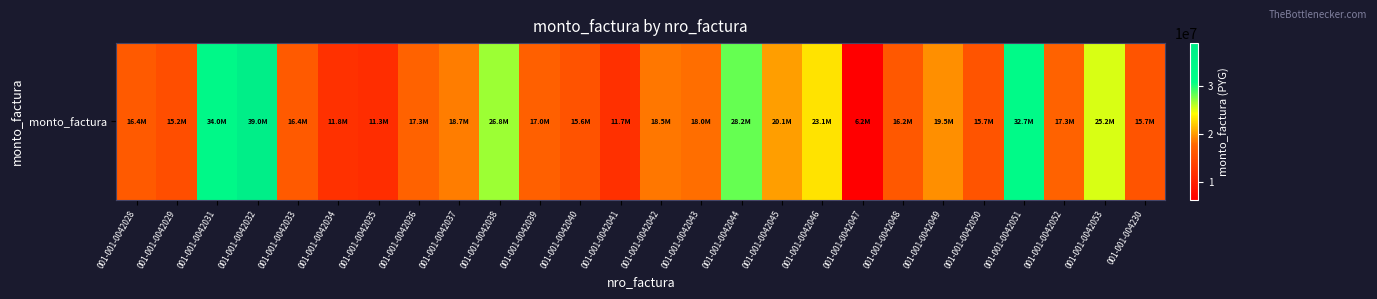

Reading left to right, transcribe all the data shown in this chart.

001-001-0042028=16375865	001-001-0042029=15182922	001-001-0042031=33979296	001-001-0042032=38977600	001-001-0042033=16375865	001-001-0042034=11807920	001-001-0042035=11349360	001-001-0042036=17310640	001-001-0042037=18743640	001-001-0042038=26768440	001-001-0042039=17044561	001-001-0042040=15591040	001-001-0042041=11693280	001-001-0042042=18495846	001-001-0042043=17998480	001-001-0042044=28202820	001-001-0042045=20104411	001-001-0042046=23076860	001-001-0042047=6229538	001-001-0042048=16196798	001-001-0042049=19461746	001-001-0042050=15727806	001-001-0042051=32733388	001-001-0042052=17311901	001-001-0042053=25232379	001-001-004230=15725169